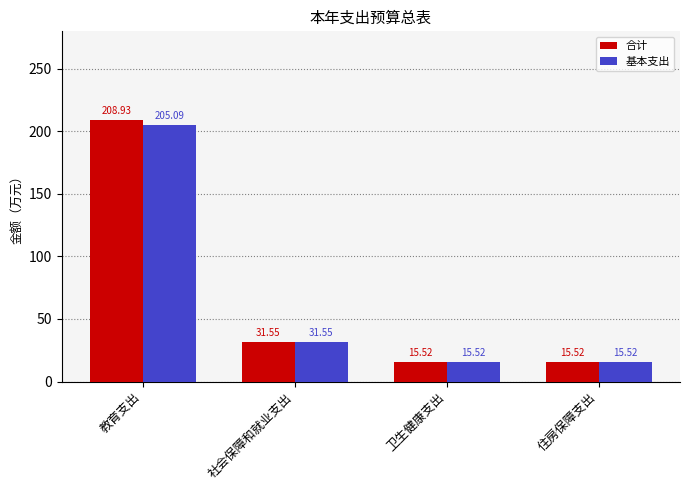

The 合计 series shows 31.6 at 社会保障和就业支出. True or false?

True